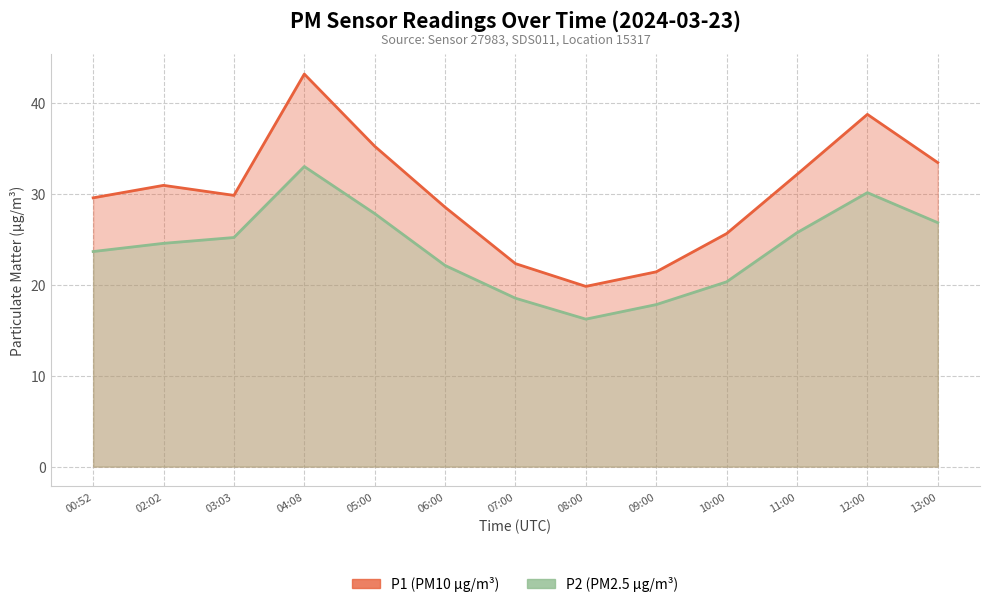

Does the chart display data point markers on the line(s)?

No